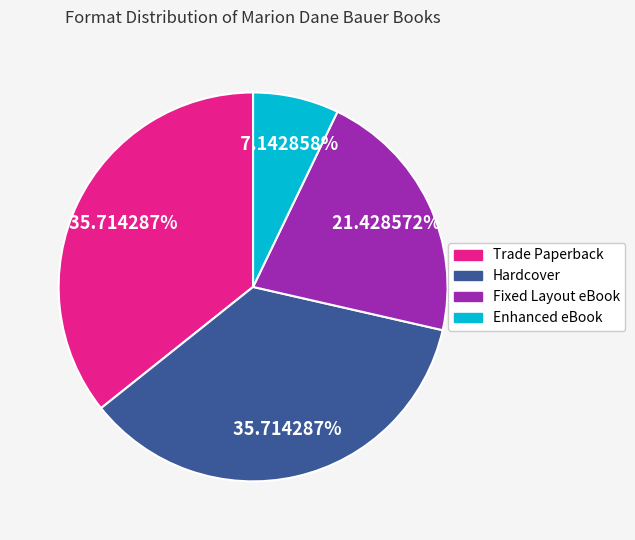

Which category has the smallest portion of the pie?

Enhanced eBook